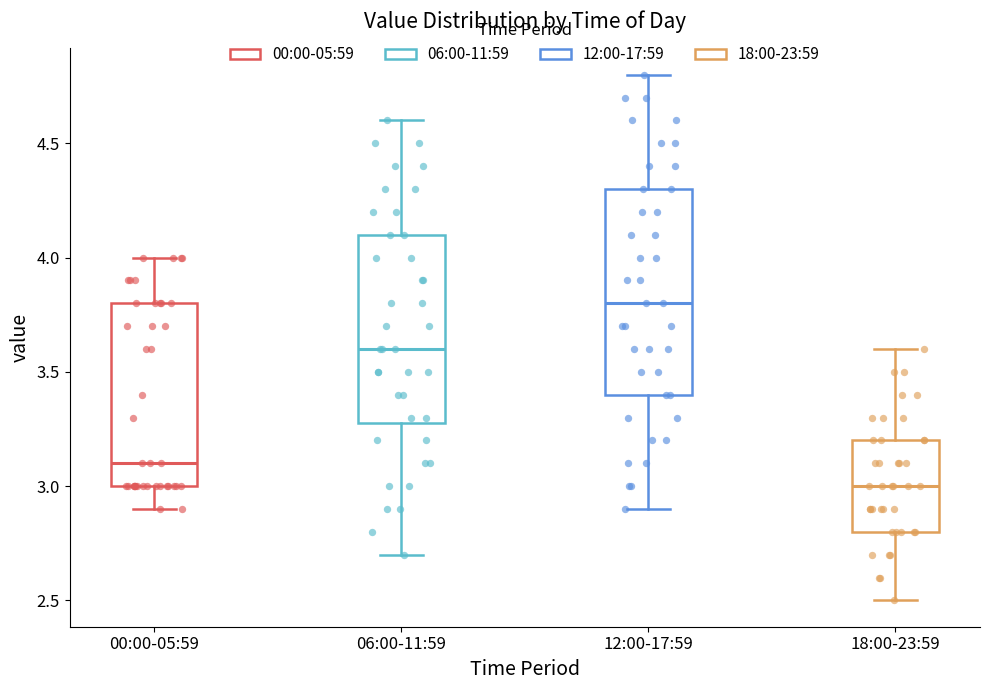

Which box has the lowest median line?

18:00-23:59